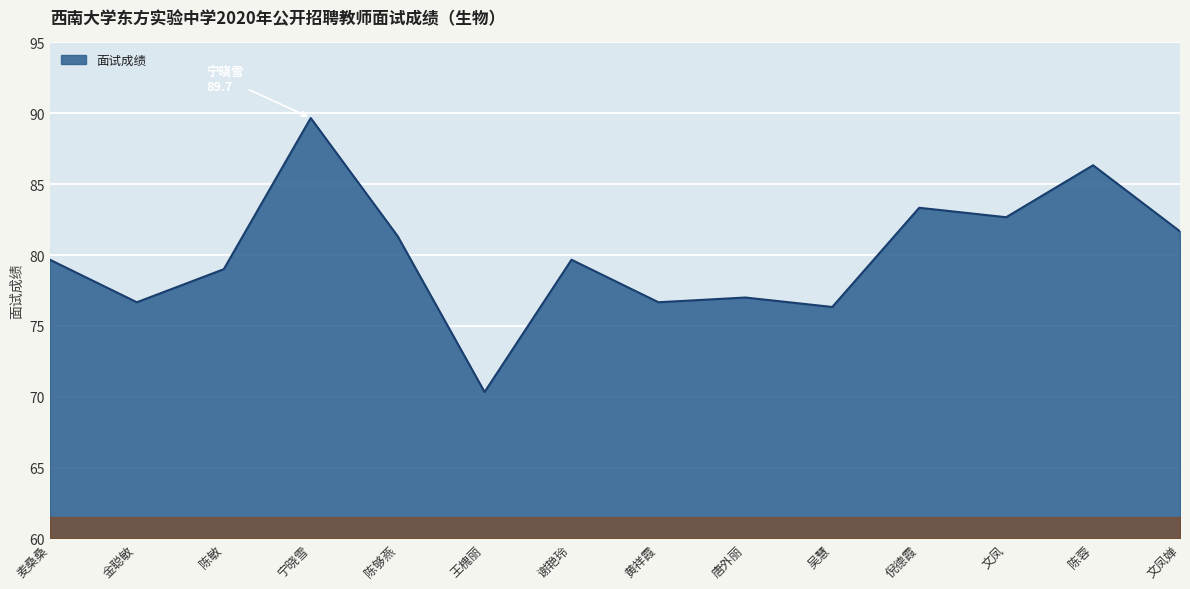

What is the change in value from 陈敏 to 文凤?

+3.7